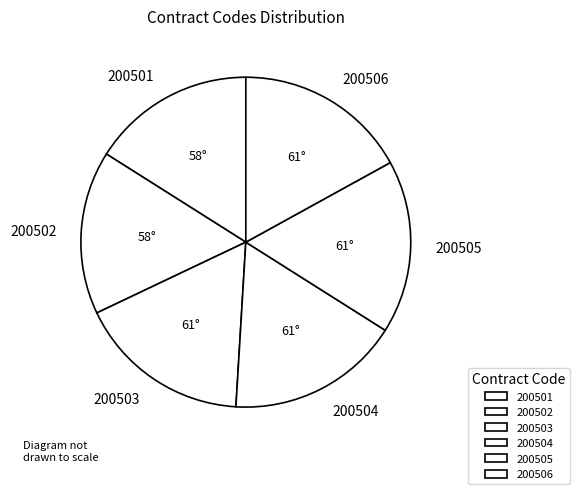

How many slices are in this pie chart?

6